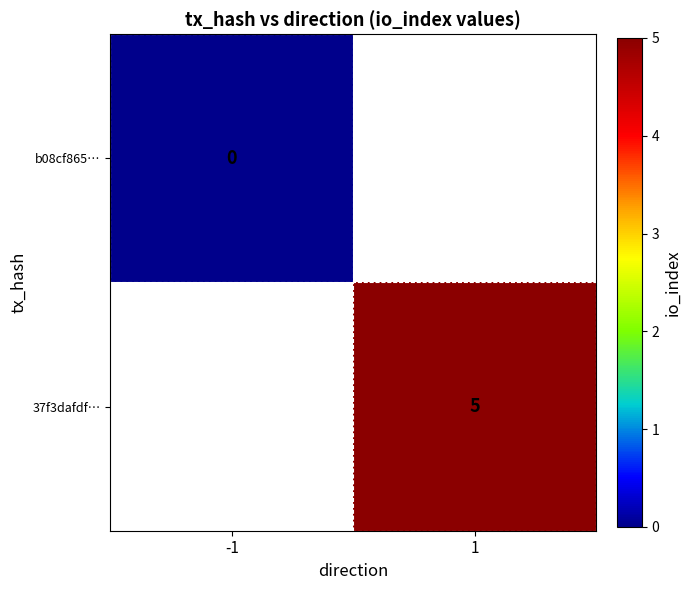

Which has a higher value, -1 or 1?

1